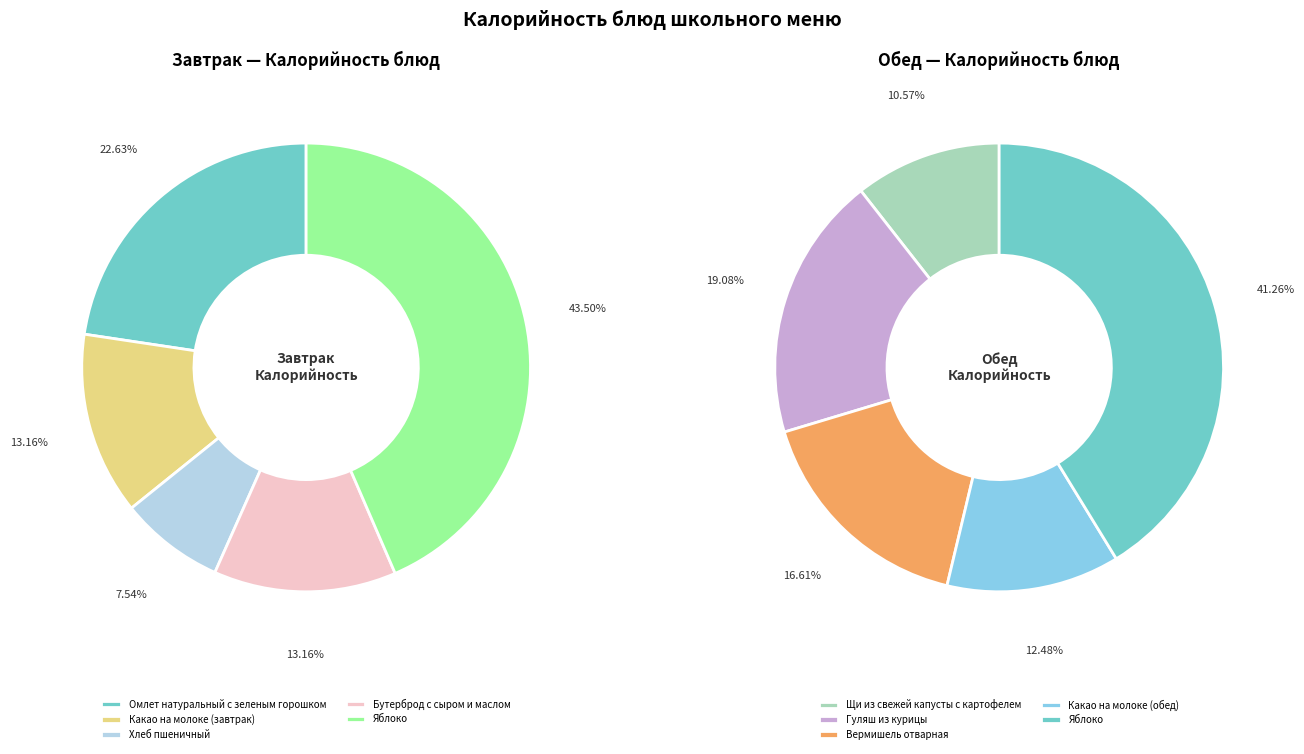

What is the change in value from Вермишель отварная to Какао на молоке (обед)?

-52